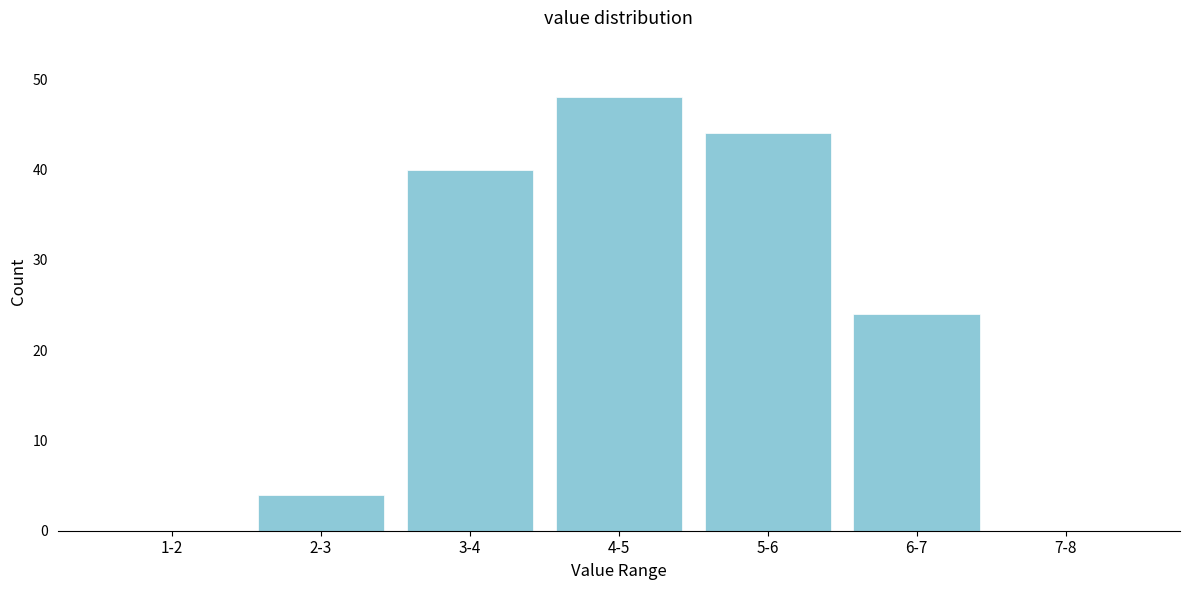

Reading left to right, what are all the values shown in this chart?

1-2=0	2-3=4	3-4=40	4-5=48	5-6=44	6-7=24	7-8=0